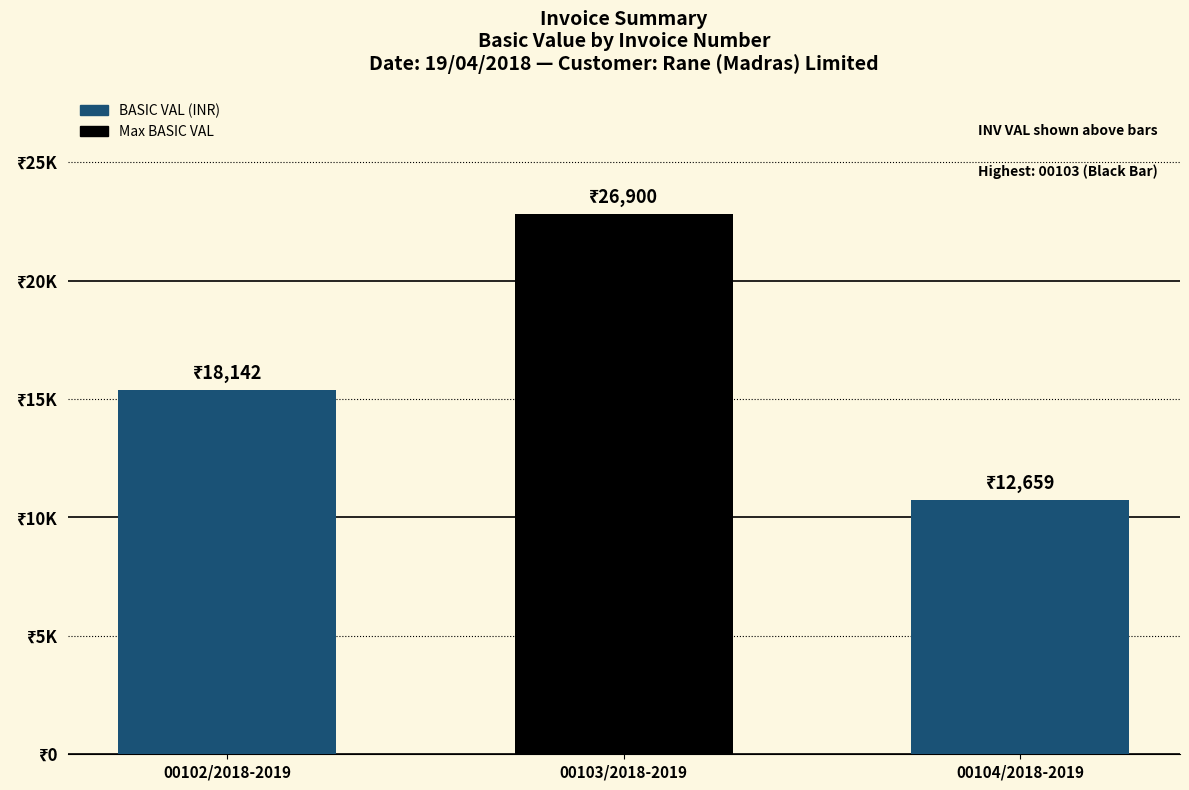

What is the label of the 2nd bar from the left?

00103/2018-2019